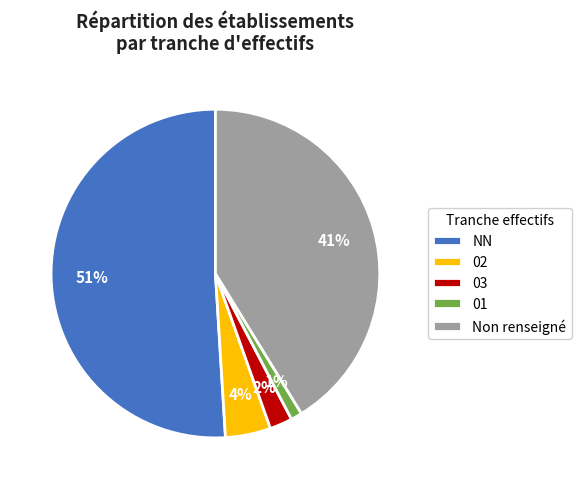

True or false: 03 accounts for 14% of the total.

False